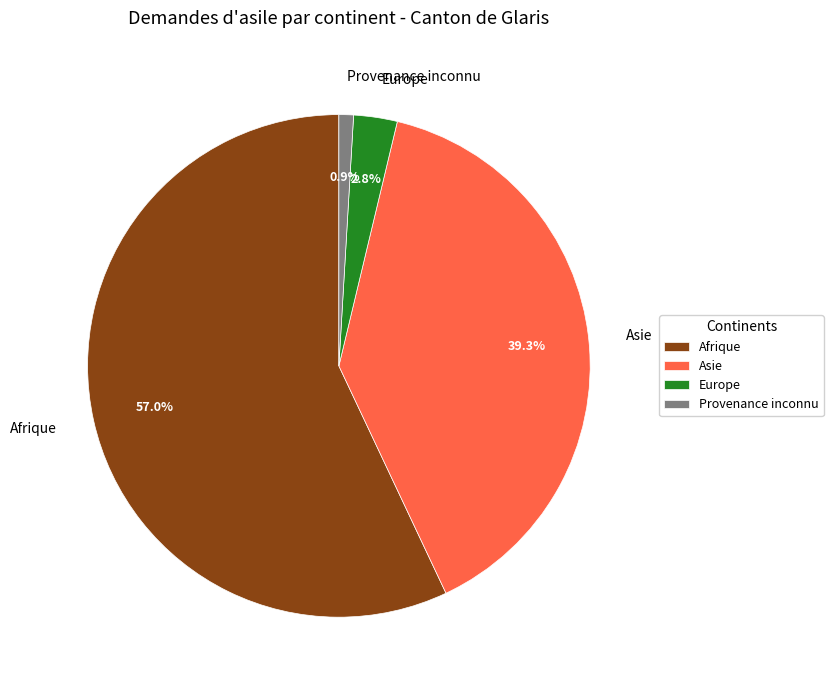

Which slice is the largest?

Afrique